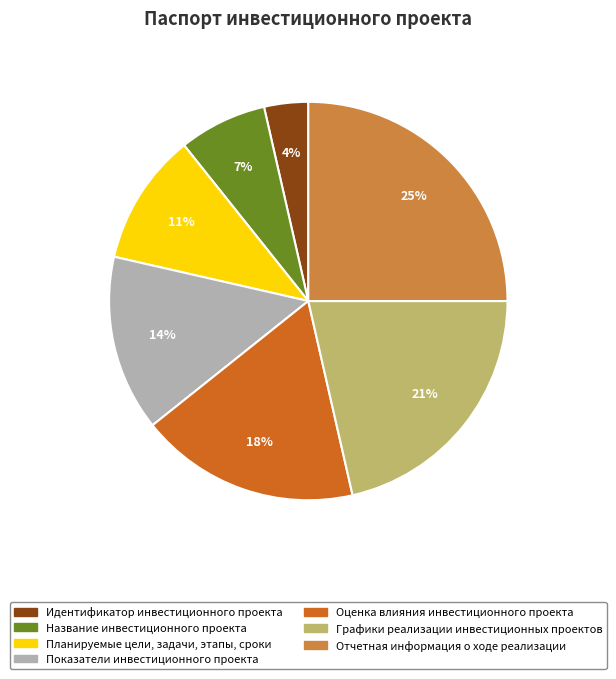

How many slices are in this pie chart?

7